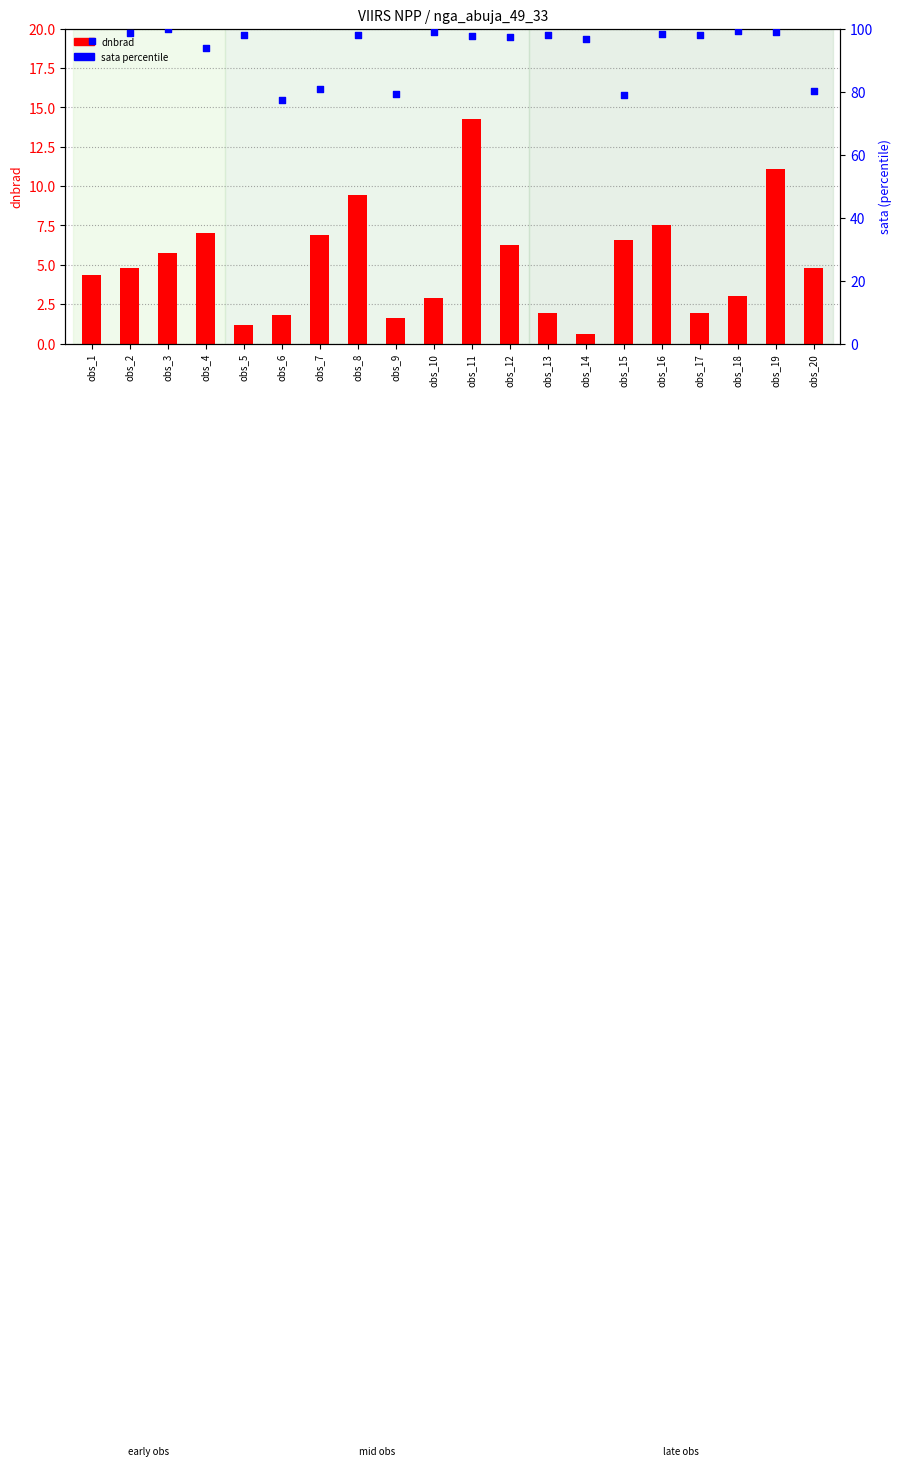

At which category is the sum across all series the highest?

obs_11